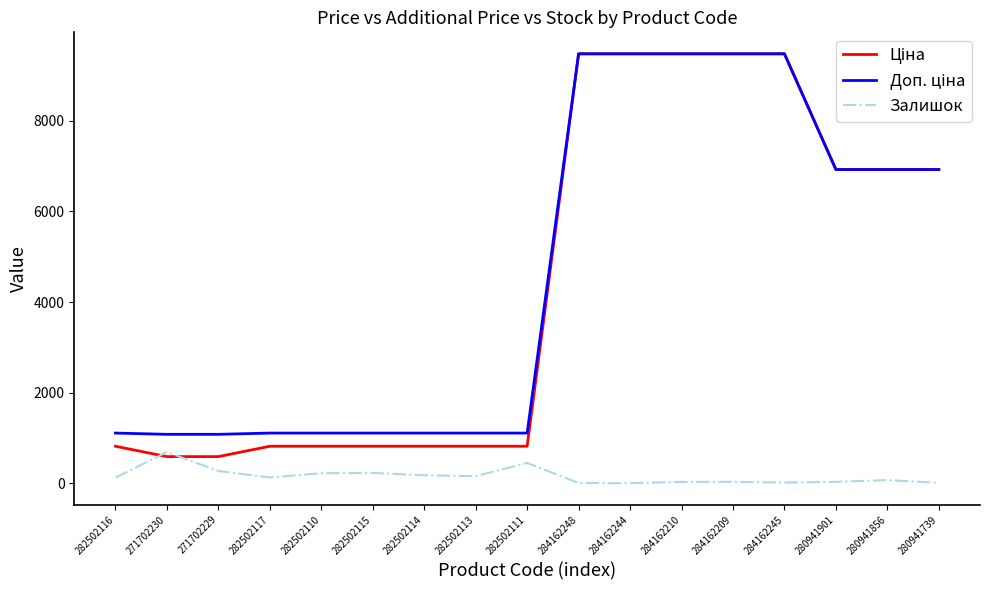

What is the maximum value for Залишок?

690.0